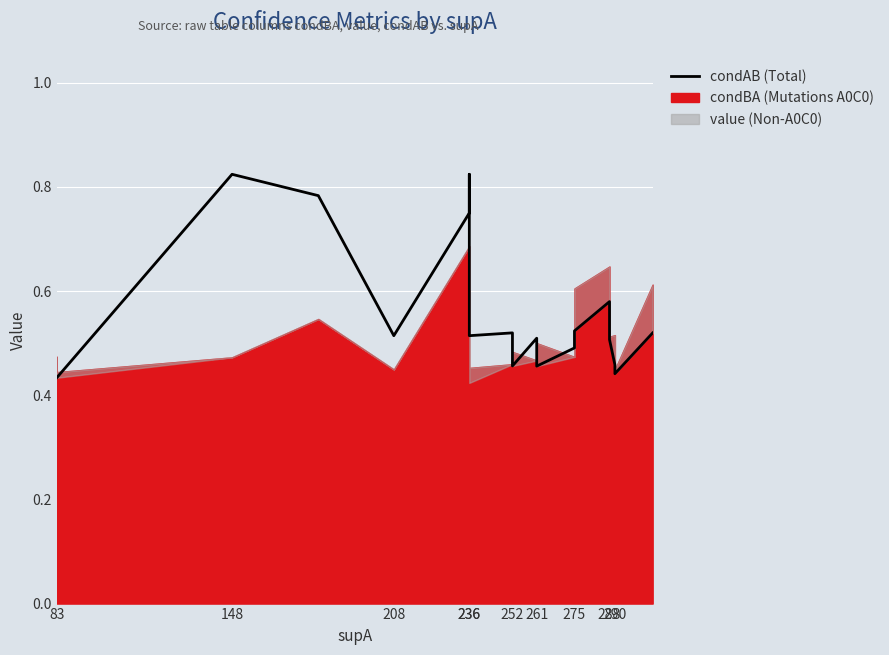

What is the label of the 6th point from the left?

236